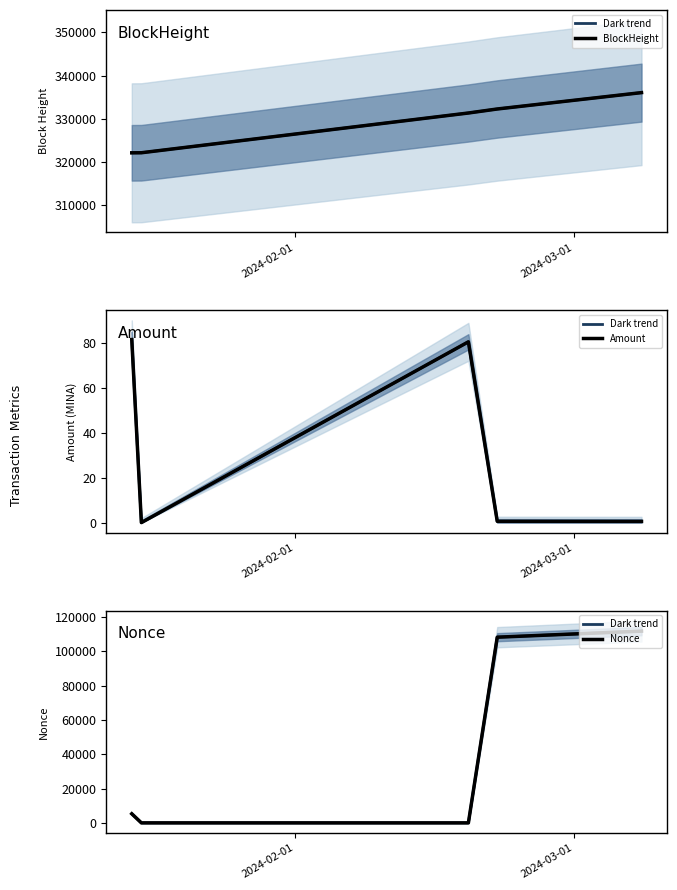

Which series has the largest total across all categories?

BlockHeight